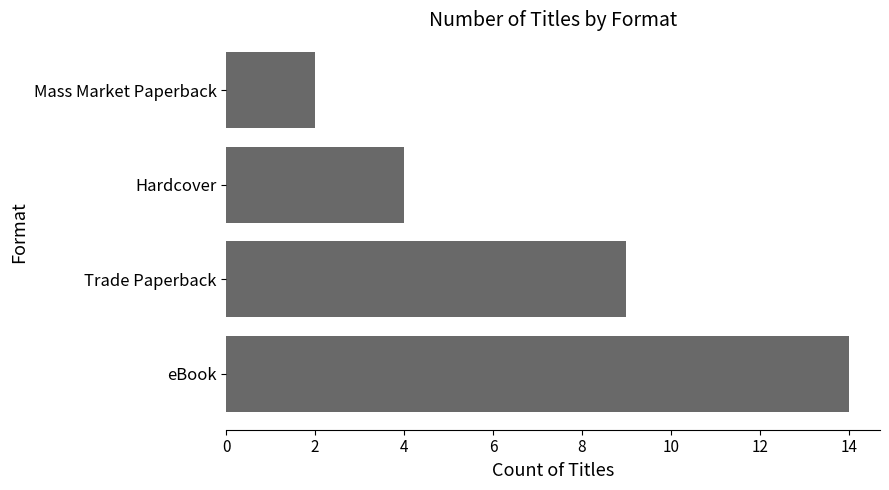

Rank the categories by value from lowest to highest.

Mass Market Paperback, Hardcover, Trade Paperback, eBook